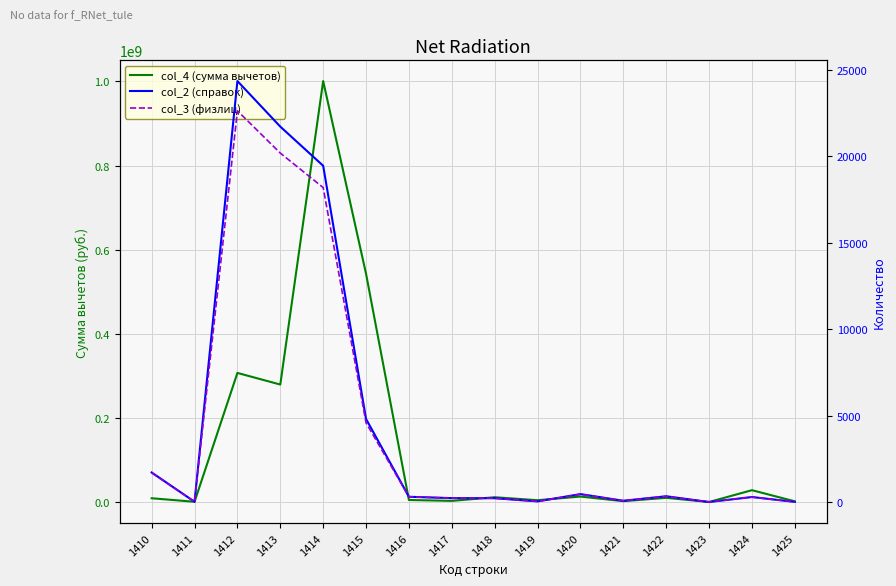

Which series has the widest spread of values?

col_4 (сумма вычетов)